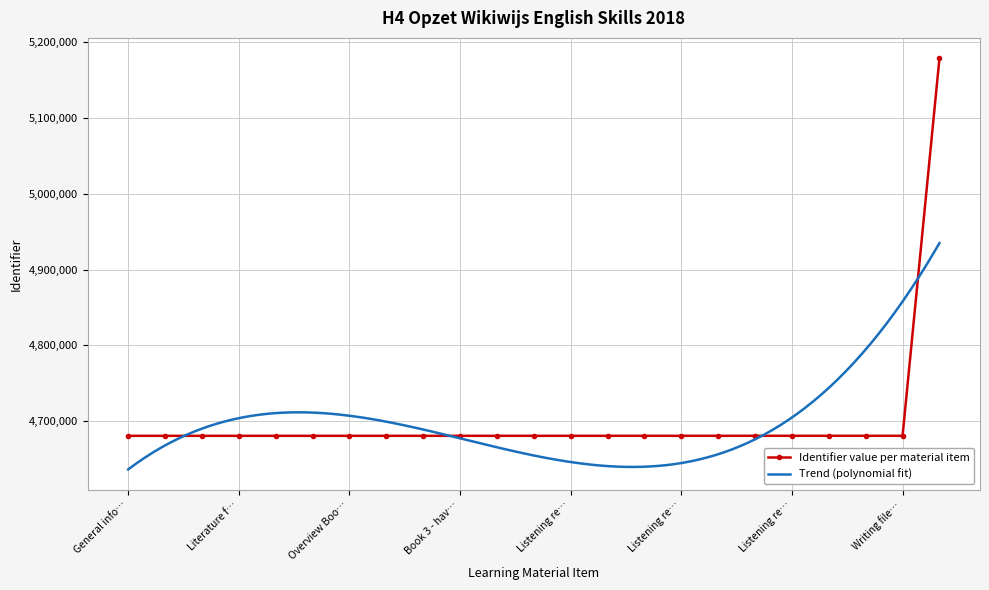

How many data points in Identifier value per material item are less than 4680694?

11